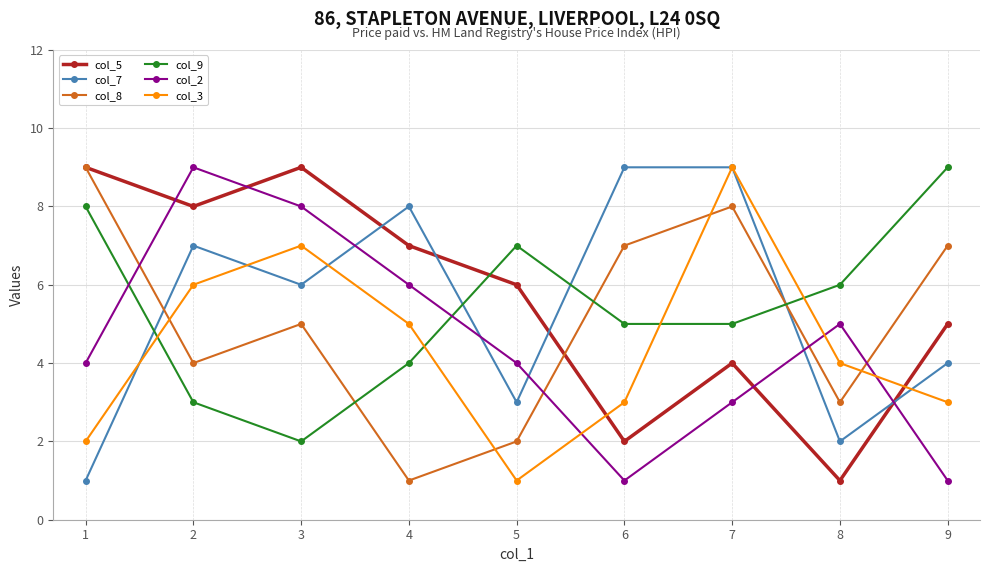

How many data points in col_3 are less than 4?

4